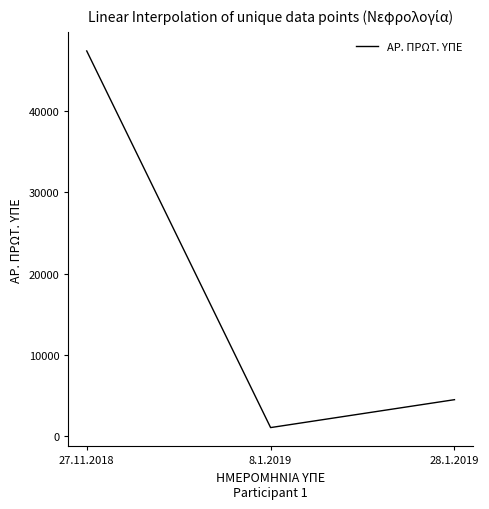

Where does the data first go above 4439?

27.11.2018